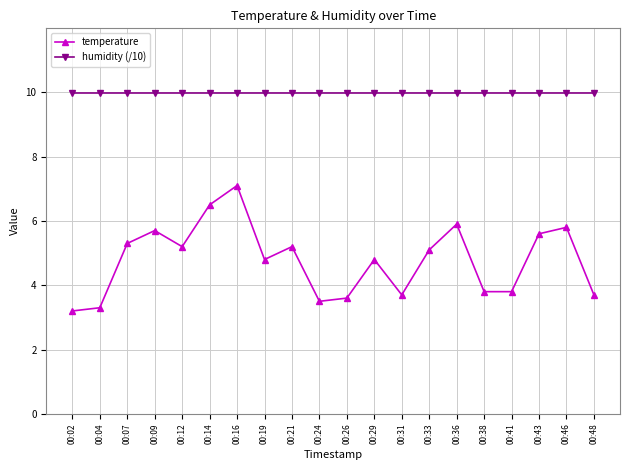

What is the value of the temperature point at the 20th from the left?

3.7